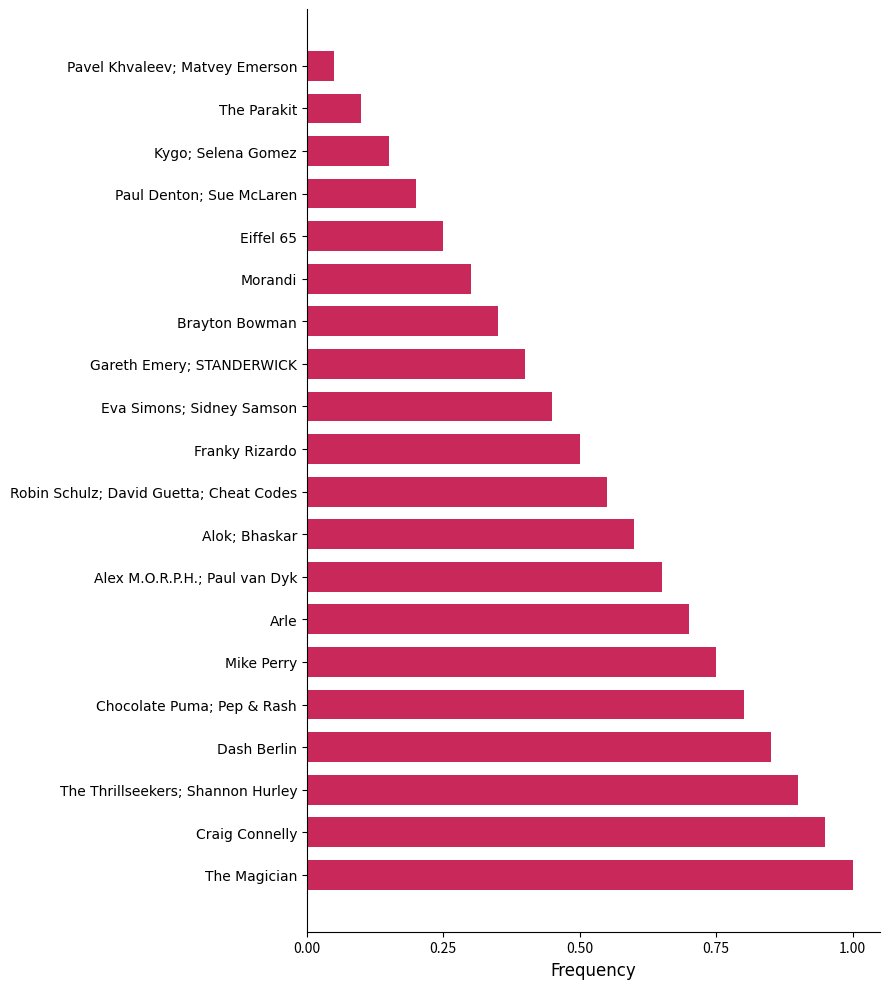

Which has a higher value, Brayton Bowman or Pavel Khvaleev; Matvey Emerson?

Brayton Bowman